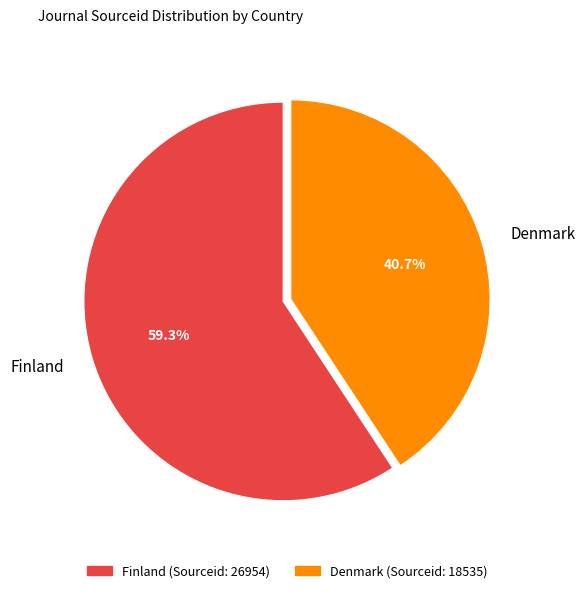

Approximately how many times larger is the value at Finland compared to Denmark?

1.5